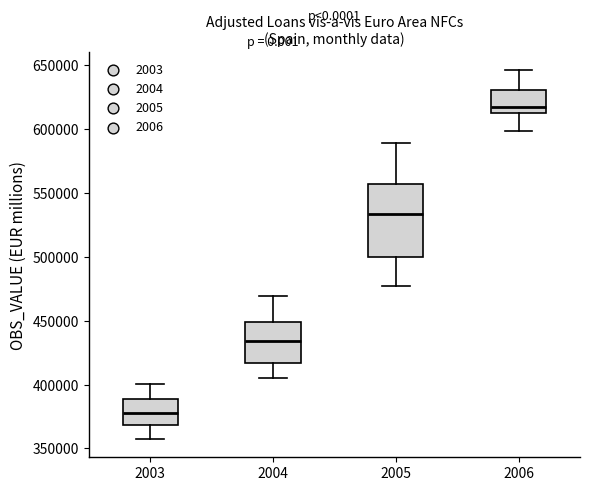

Reading left to right, transcribe this box plot: for each box, give where its median line is, the range the box spans, and where its two whiskers end, as read against the y-axis. The values are not printed on the chart, so give them approximately, as read against the axis.

2003: median 380000, box 370000 to 390000, whiskers 355000 to 400000
2004: median 435000, box 415000 to 450000, whiskers 405000 to 470000
2005: median 535000, box 500000 to 555000, whiskers 475000 to 590000
2006: median 615000 (just above the box's lower edge), box 615000 to 630000, whiskers 600000 to 645000